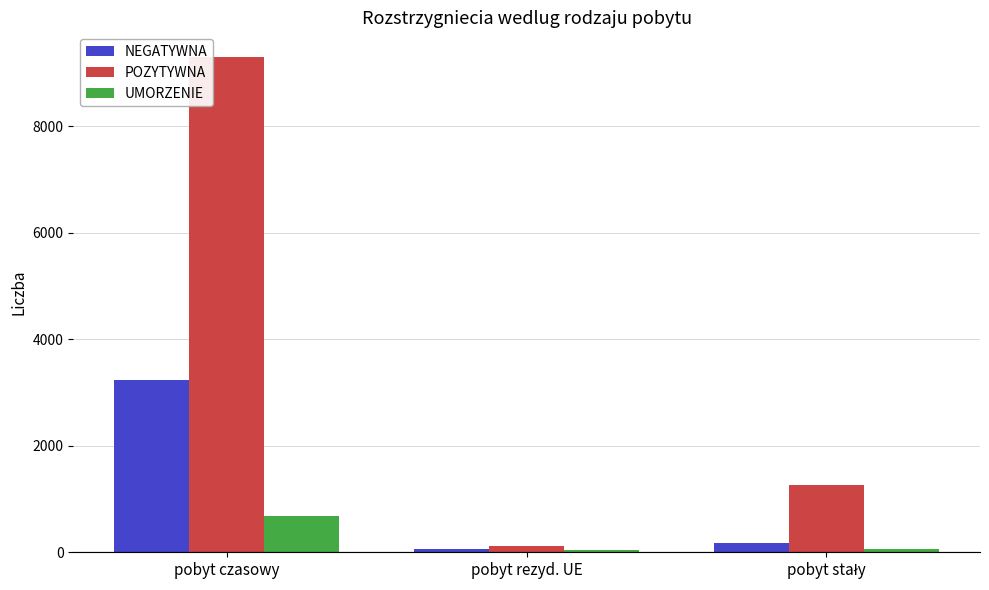

Which series has the largest range (max minus min)?

POZYTYWNA